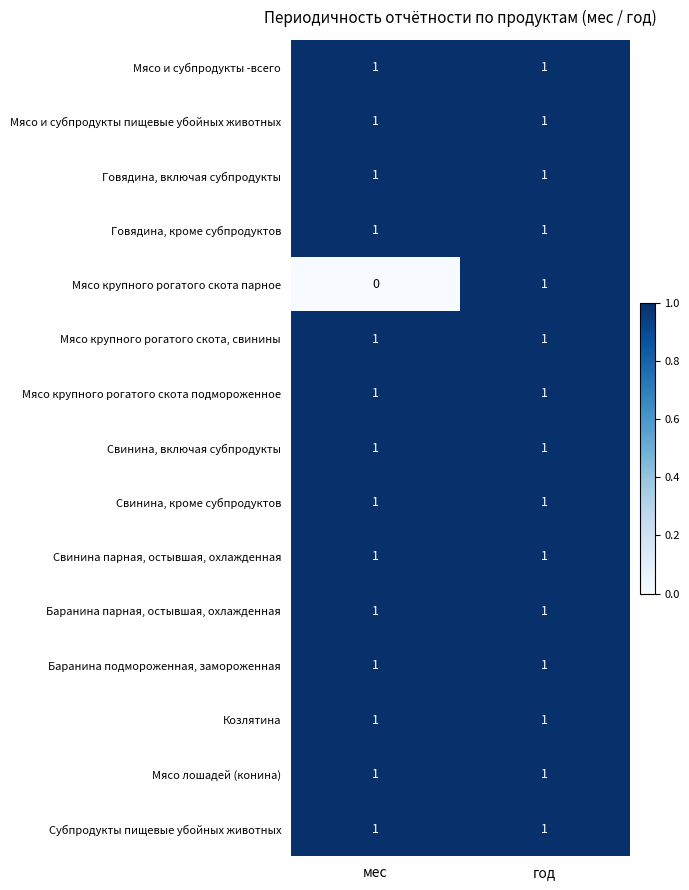

List the labels in order of Мясо крупного рогатого скота парное value, largest first.

год, мес